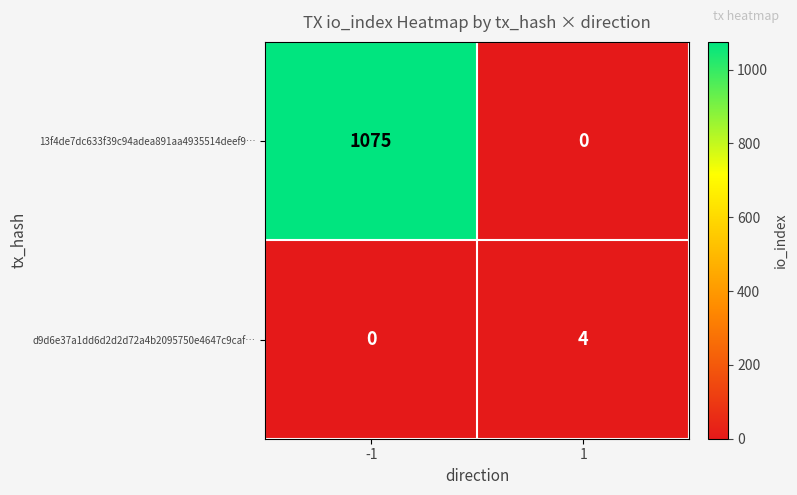

How many data points does each series have?

2